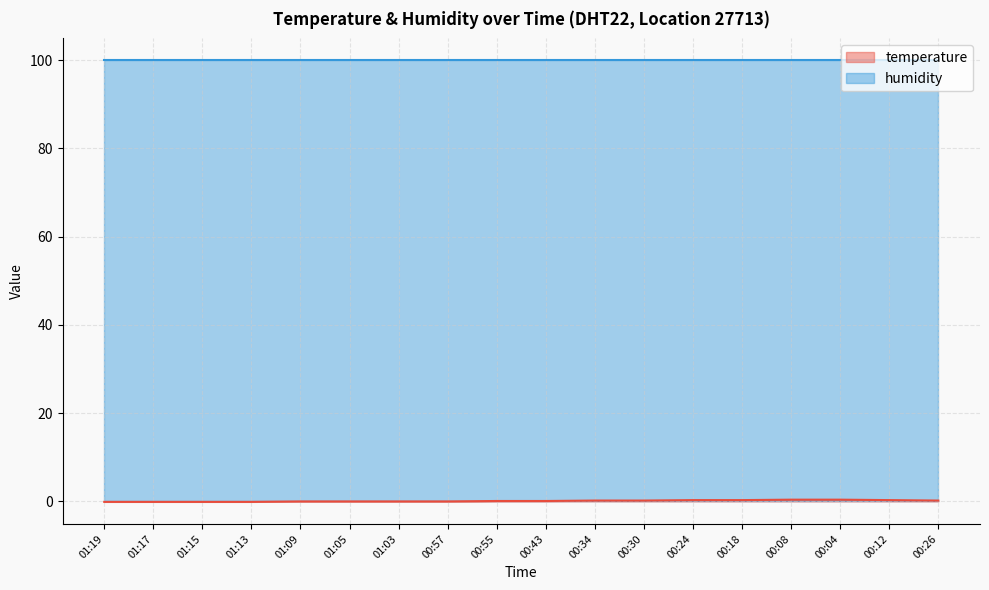

Reading left to right, extract all data points from this chart.

-0.1	-0.1	-0.1	-0.1	0.0	0.0	0.0	0.0	0.1	0.1	0.2	0.2	0.3	0.3	0.4	0.4	0.3	0.2